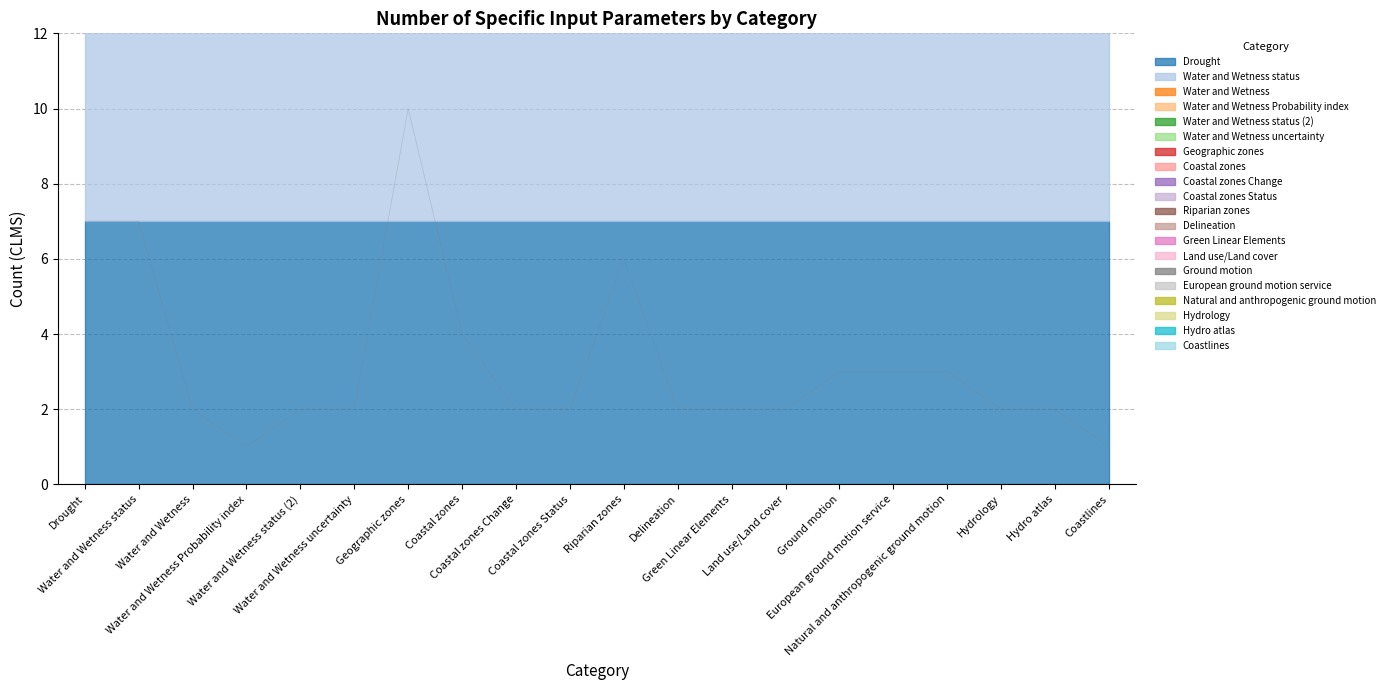

What is the value of the 10th point from the left?

2